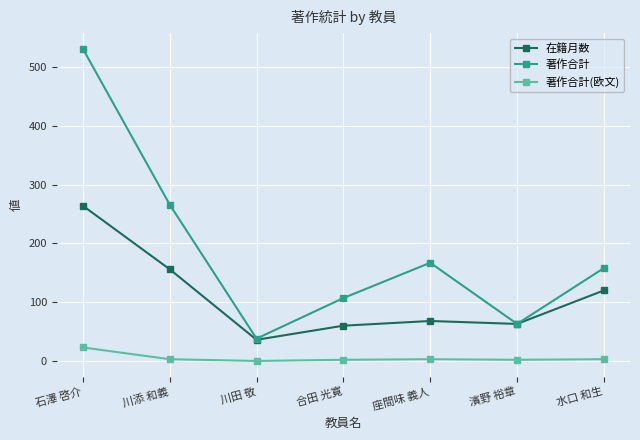

List the series in order of their peak value, highest first.

著作合計, 在籍月数, 著作合計(欧文)